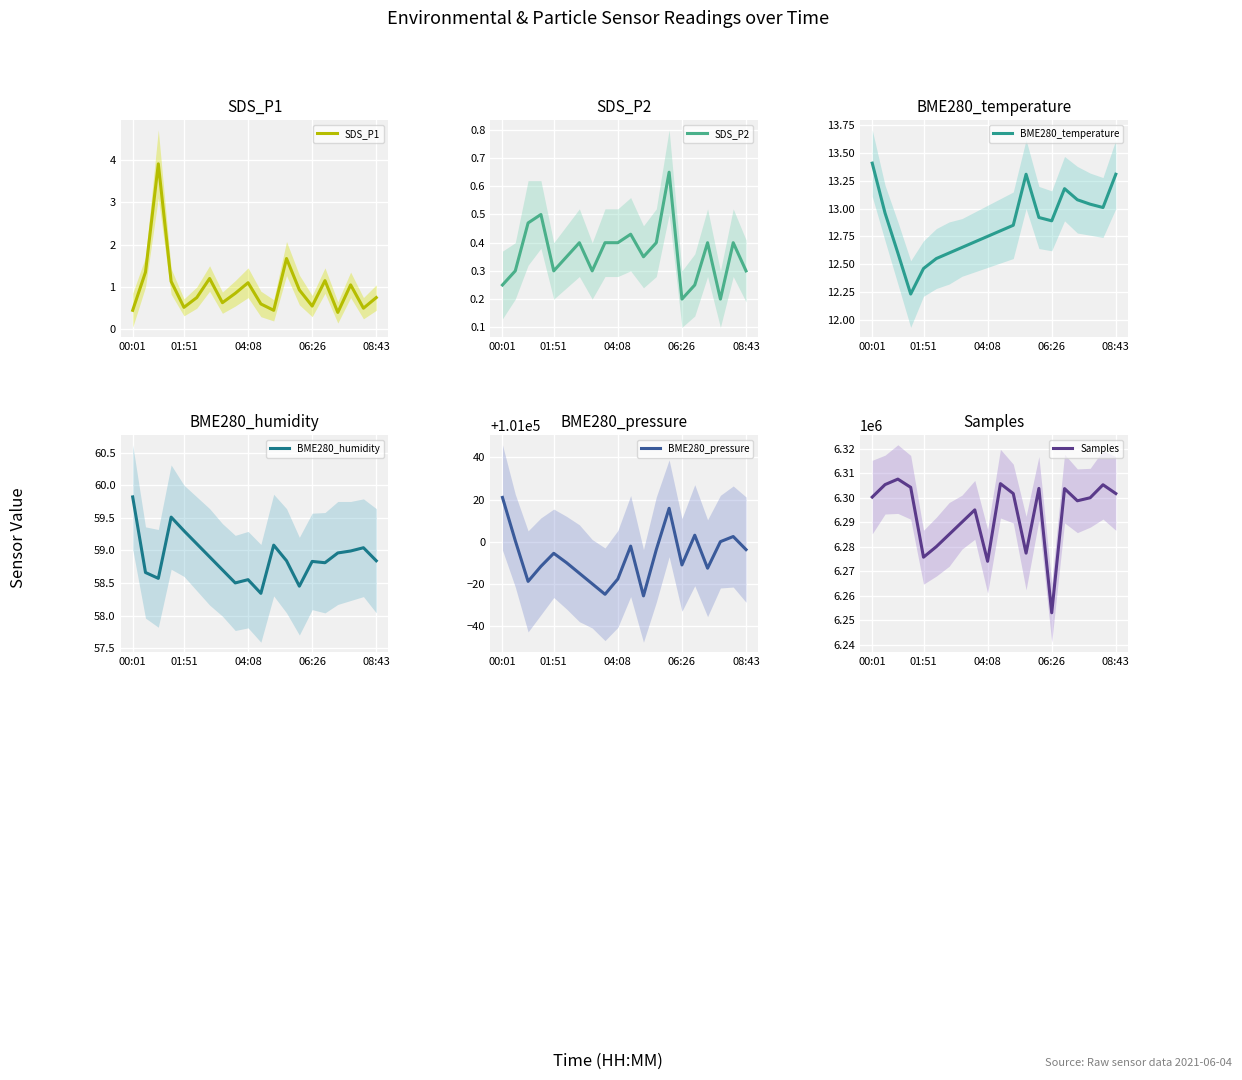

Which series has the largest total across all categories?

Samples